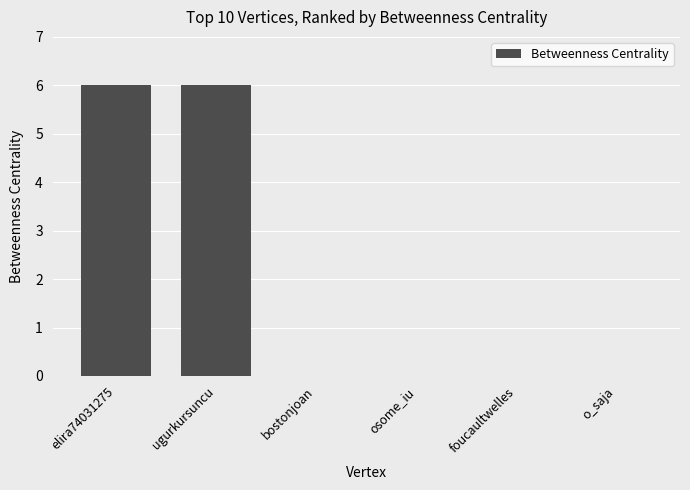

What is the greatest value displayed?

6